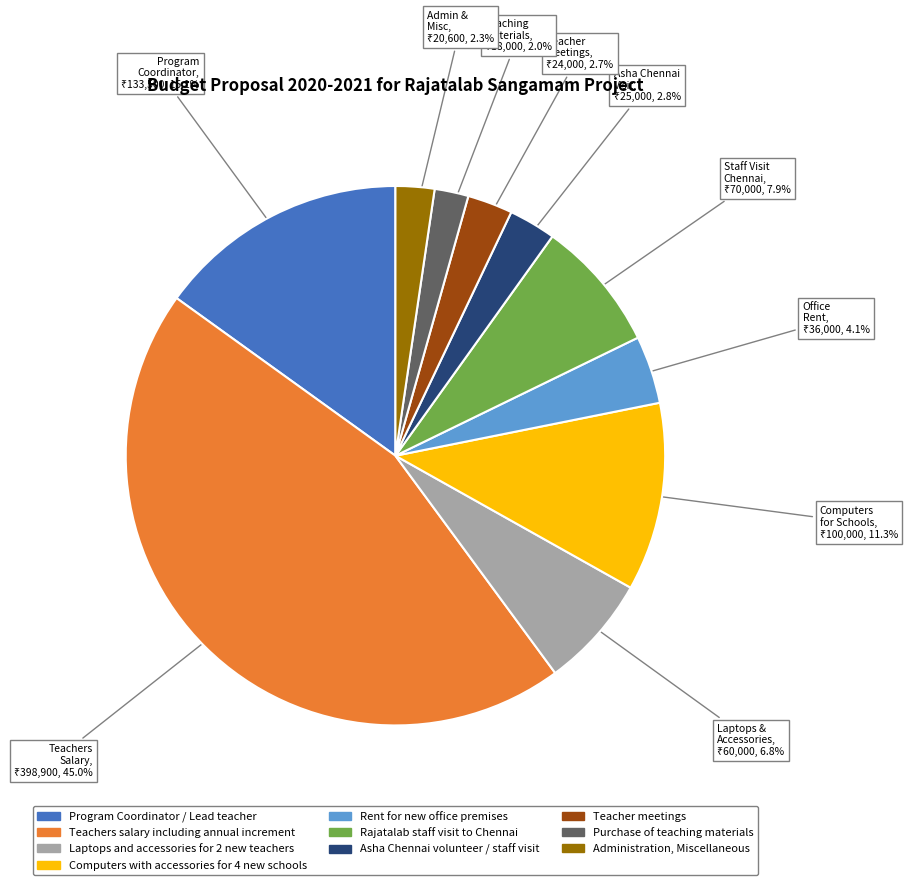

Combined, do Rajatalab staff visit to Chennai and Administration, Miscellaneous account for over 50%?

No